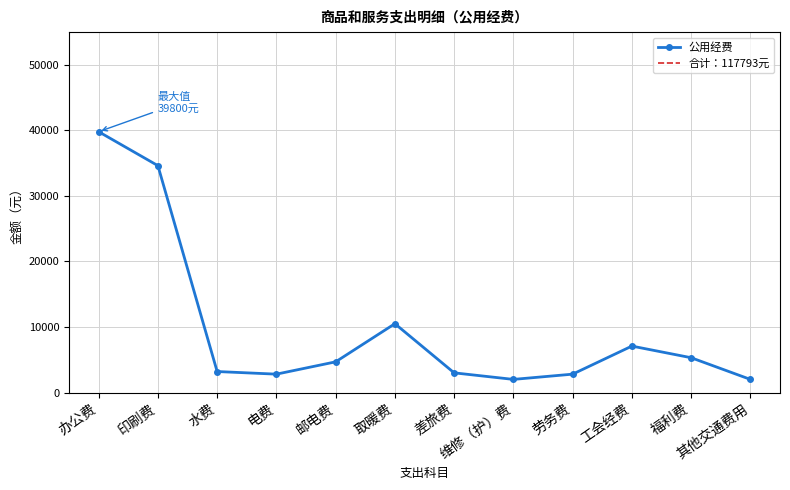

Reading right to left, list all the values displayed in this chart.

其他交通费用=2000	福利费=5309	工会经费=7084	劳务费=2800	维修（护）费=2000	差旅费=3000	取暖费=10500	邮电费=4680	电费=2800	水费=3200	印刷费=34620	办公费=39800